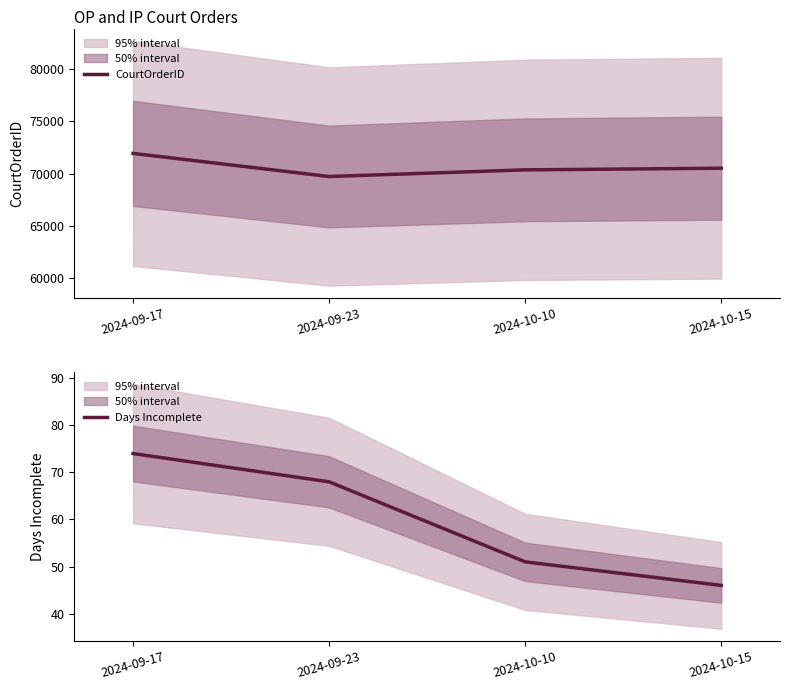

What is the sum of the CourtOrderID values at 2024-10-10 and 2024-10-15?

140882